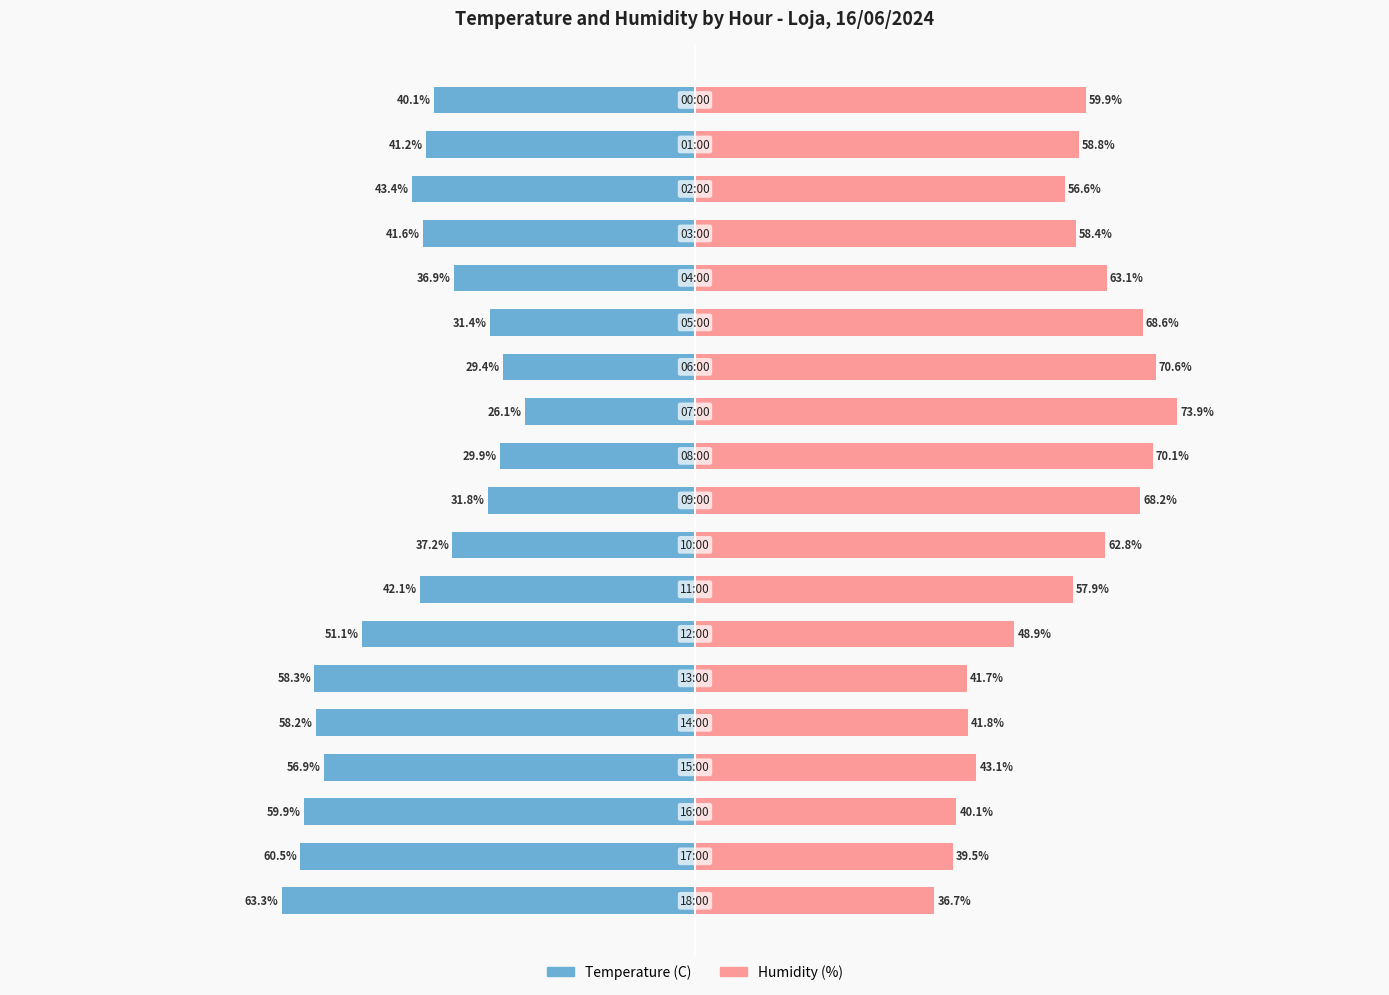

What is the value of the Humidity (%) bar at the 1st from the left?

36.7